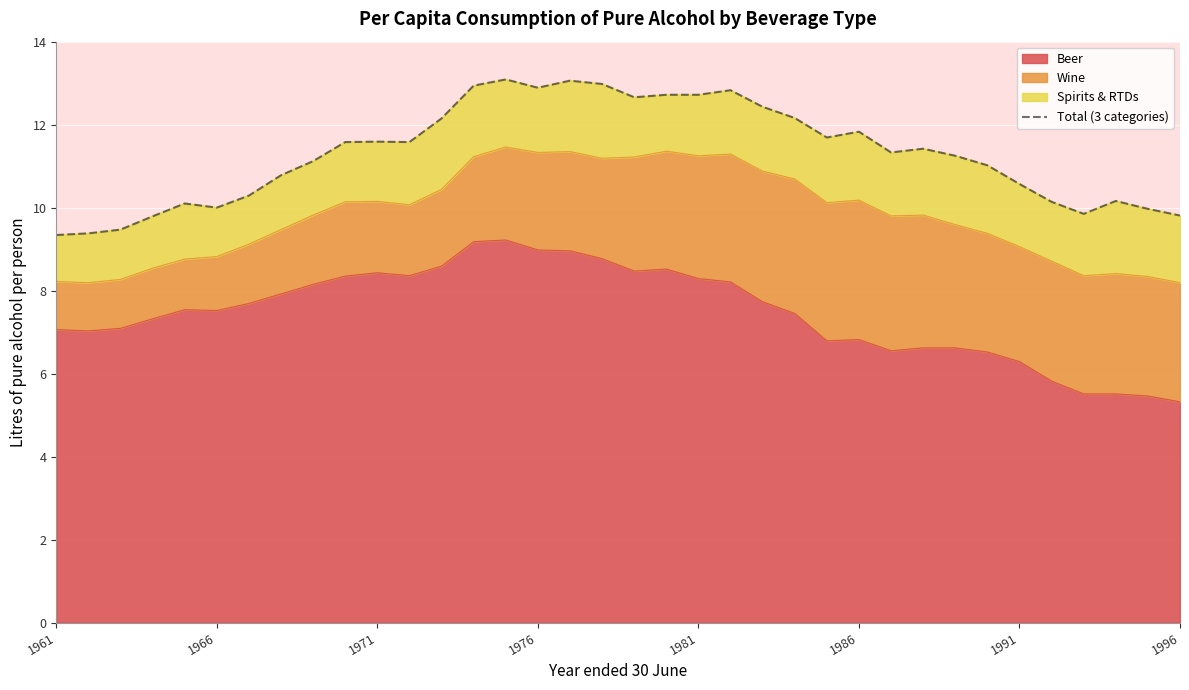

The value of Beer at 1981 is 3.3. True or false?

False